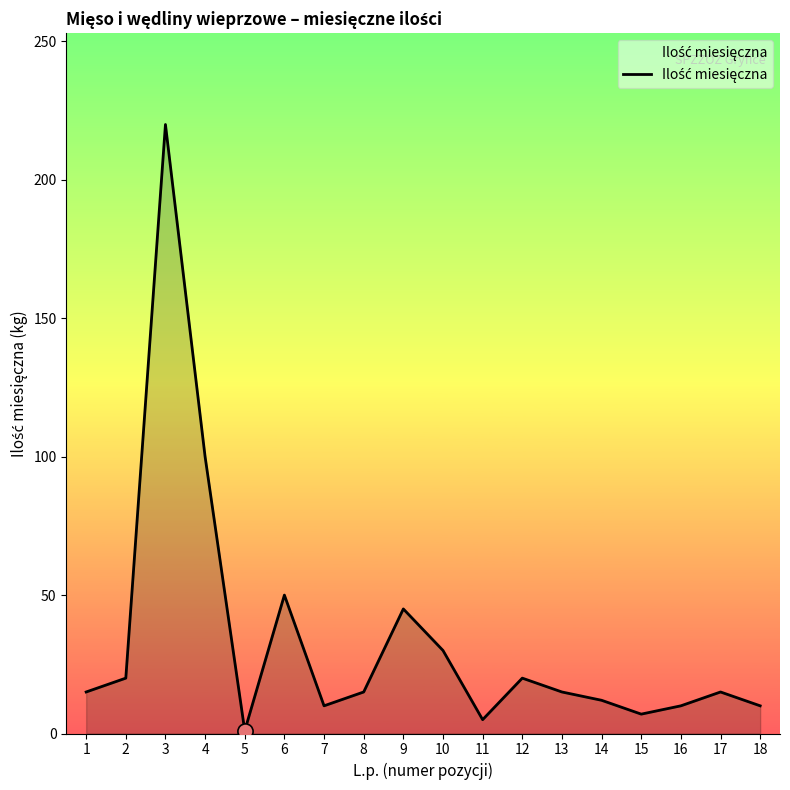

Approximately how many times larger is the value at 3 compared to 12?

11.0